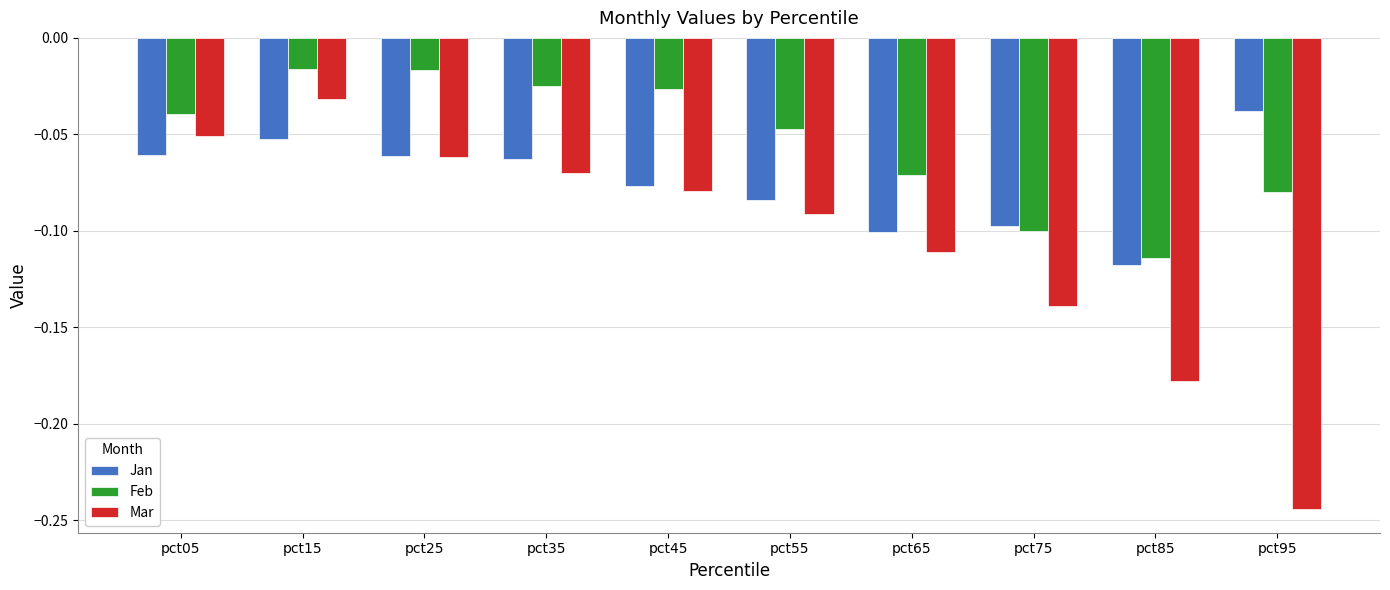

Which series has the largest range (max minus min)?

Mar